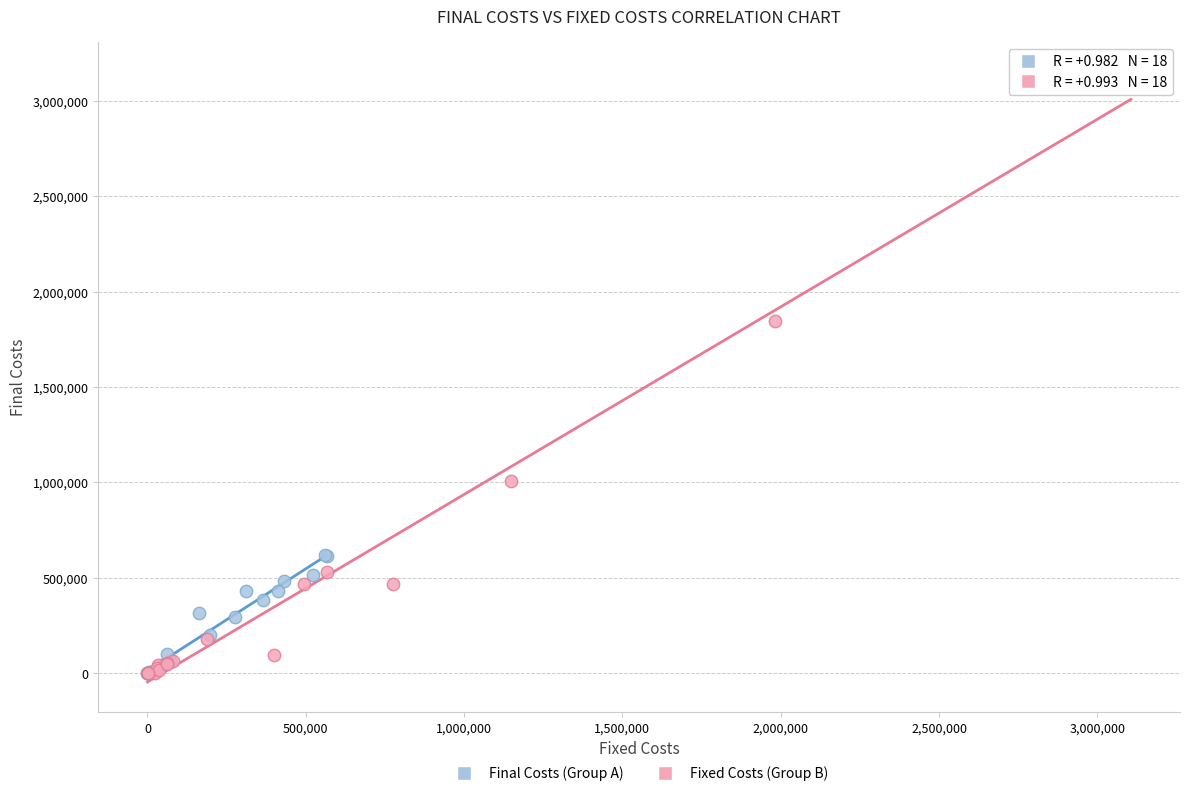

Which series has the largest Y range (max minus min)?

Fixed Costs (Group B)